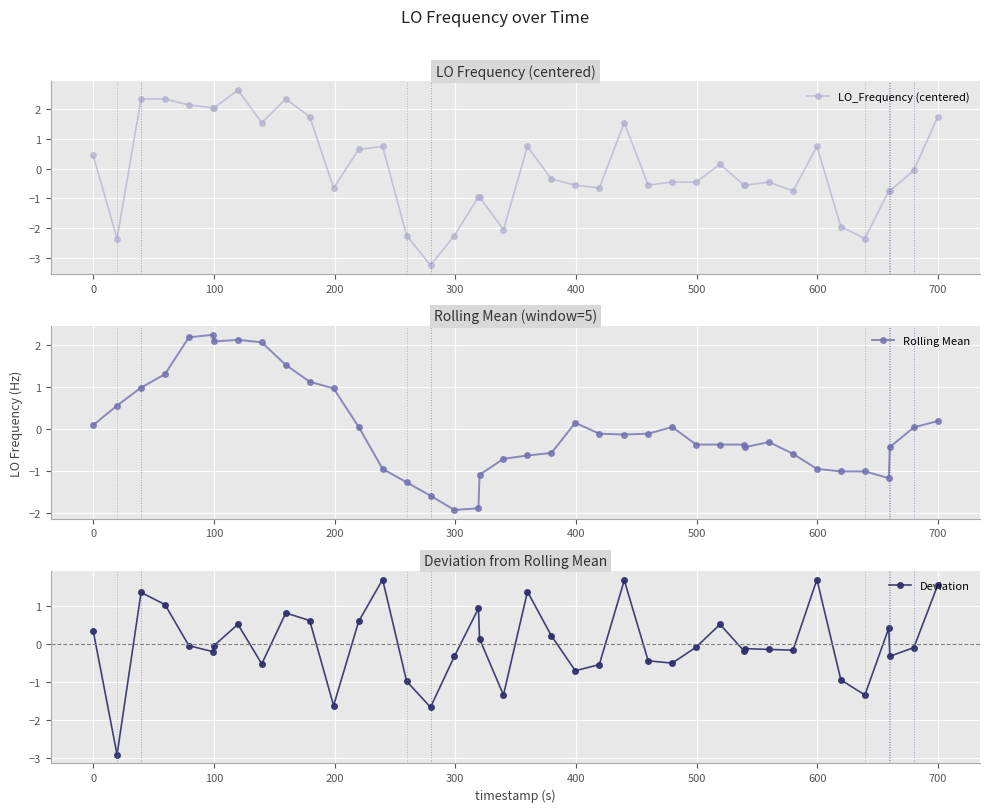

What is the maximum value for LO_Frequency (centered)?

2.6